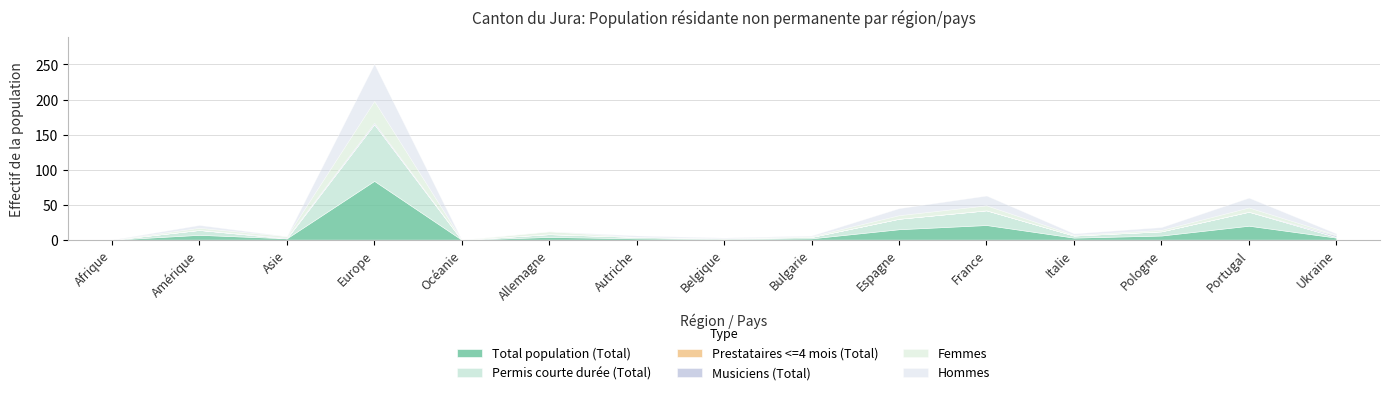

True or false: Hommes has a value of 27 at Allemagne.

False